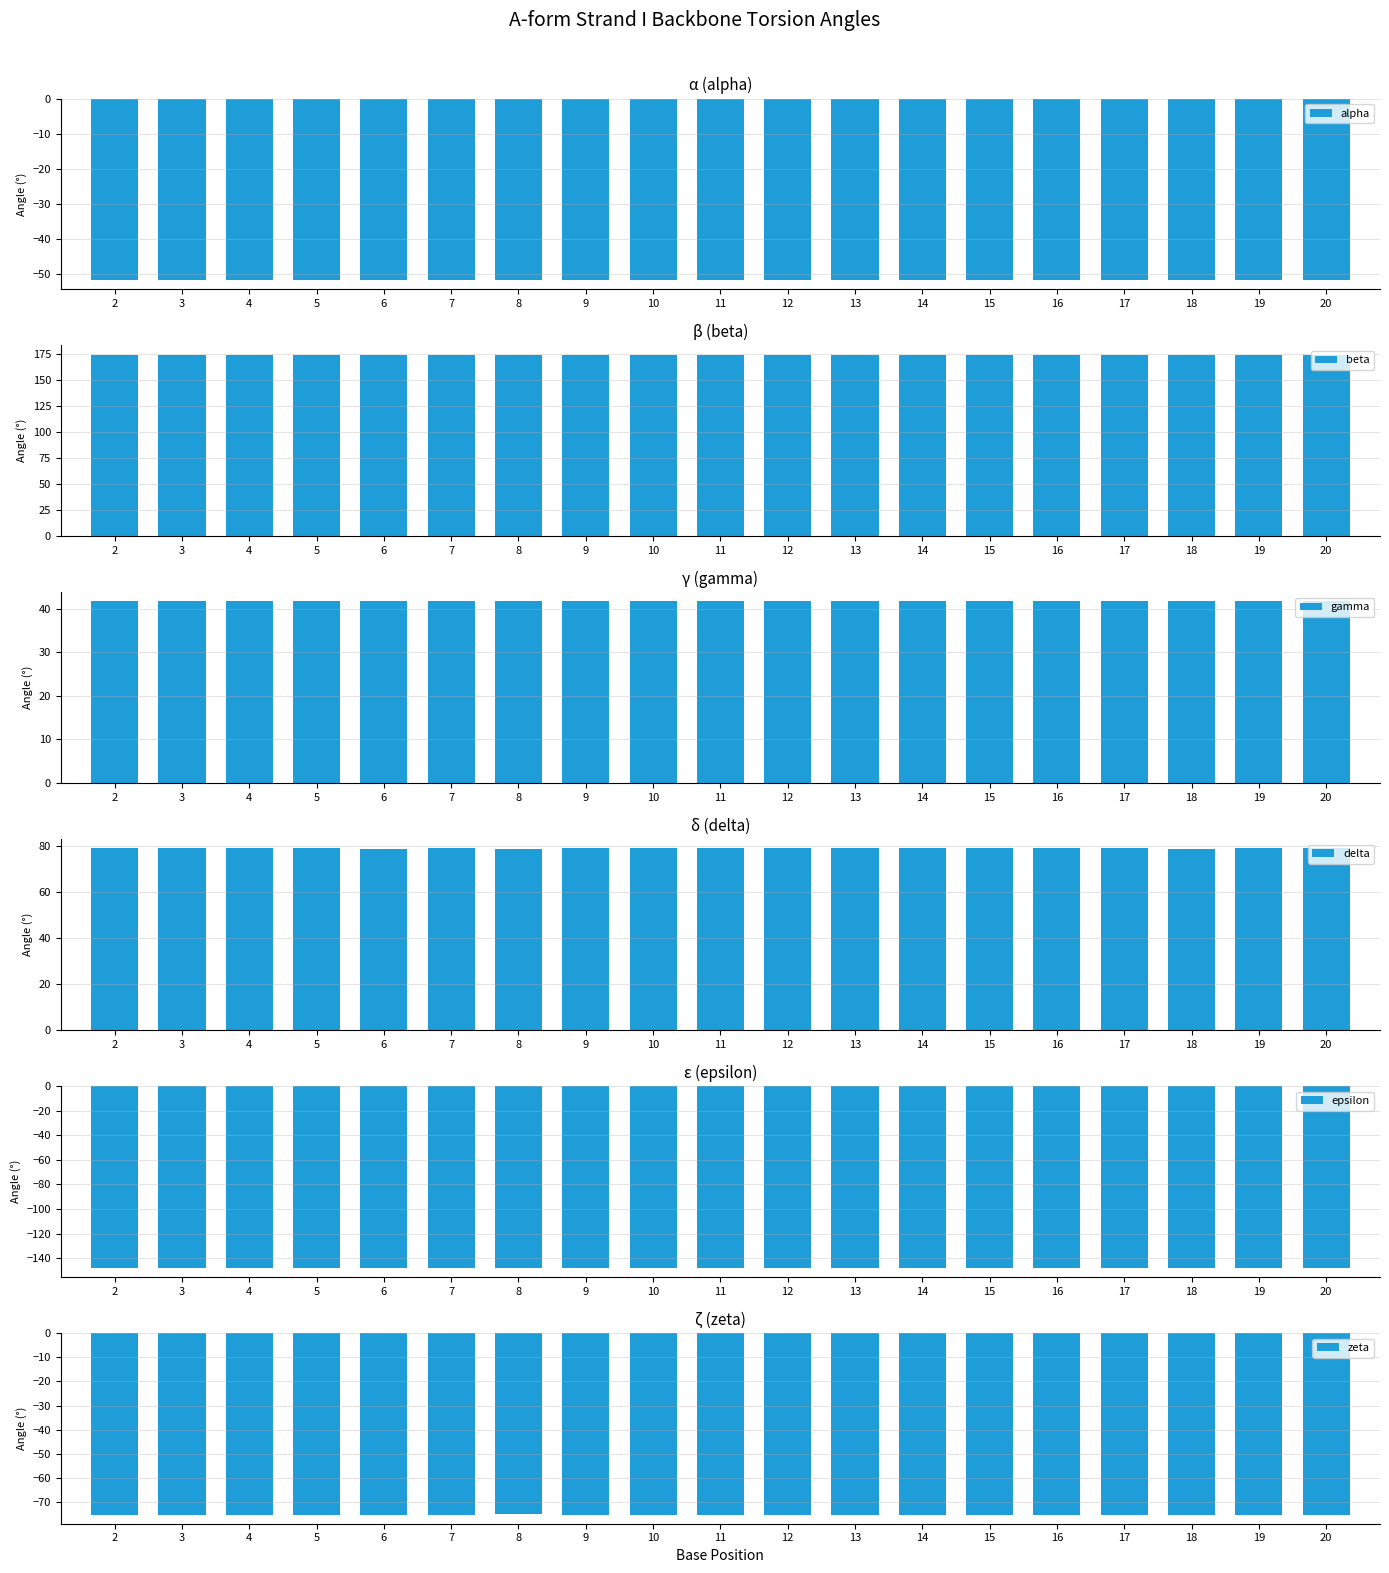

What is the value of the delta bar at the 12th from the left?

79.1